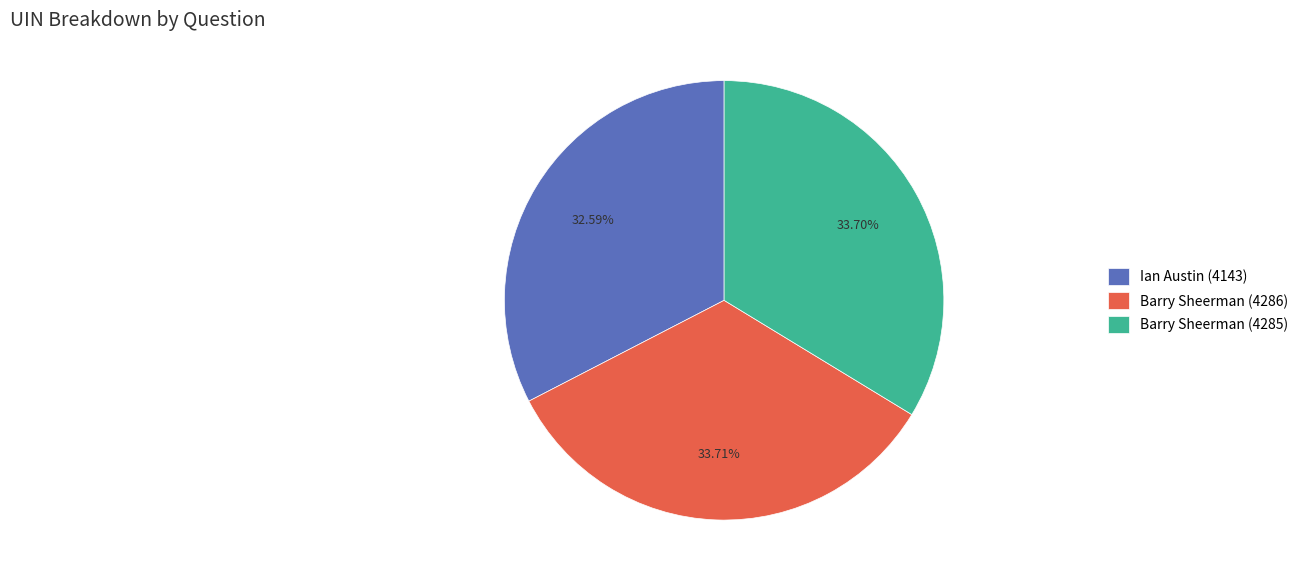

What percentage is the Ian Austin (4143) slice, to the nearest percent?

33%